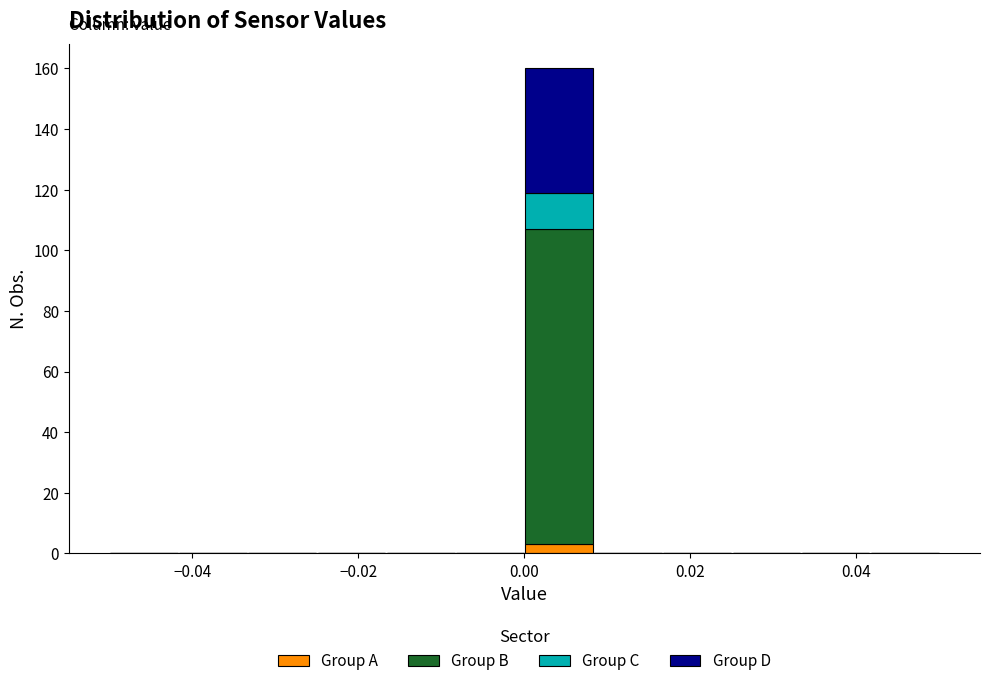

Which range on the x-axis has the tallest stacked bar (by total height)?

0.000 to 0.008